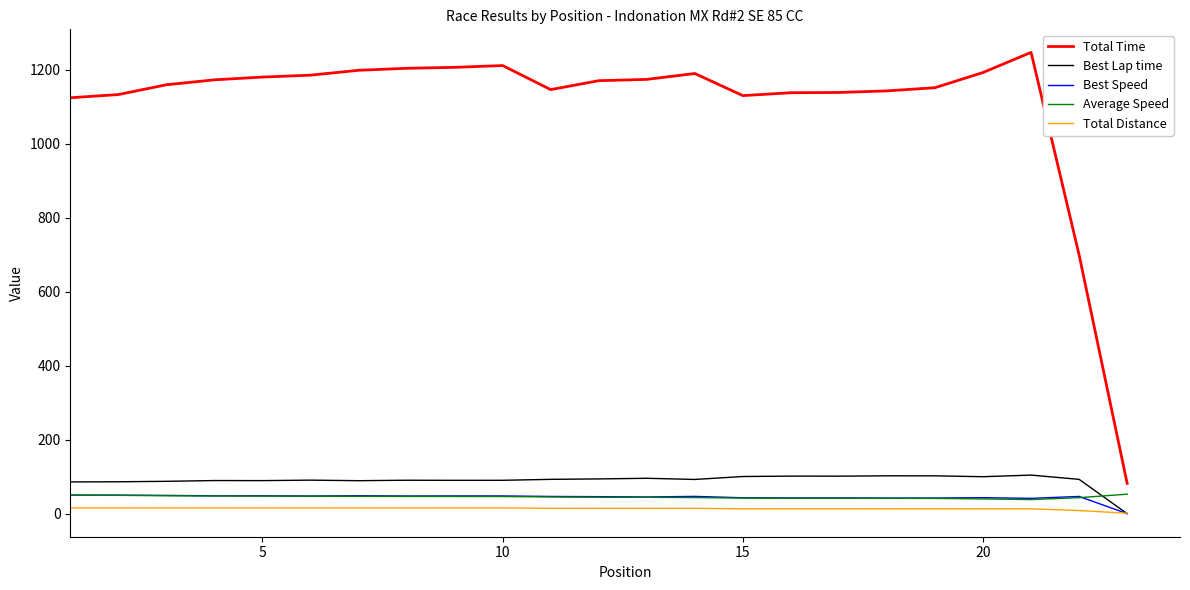

At how many categories does at least one series exceed 193?

22